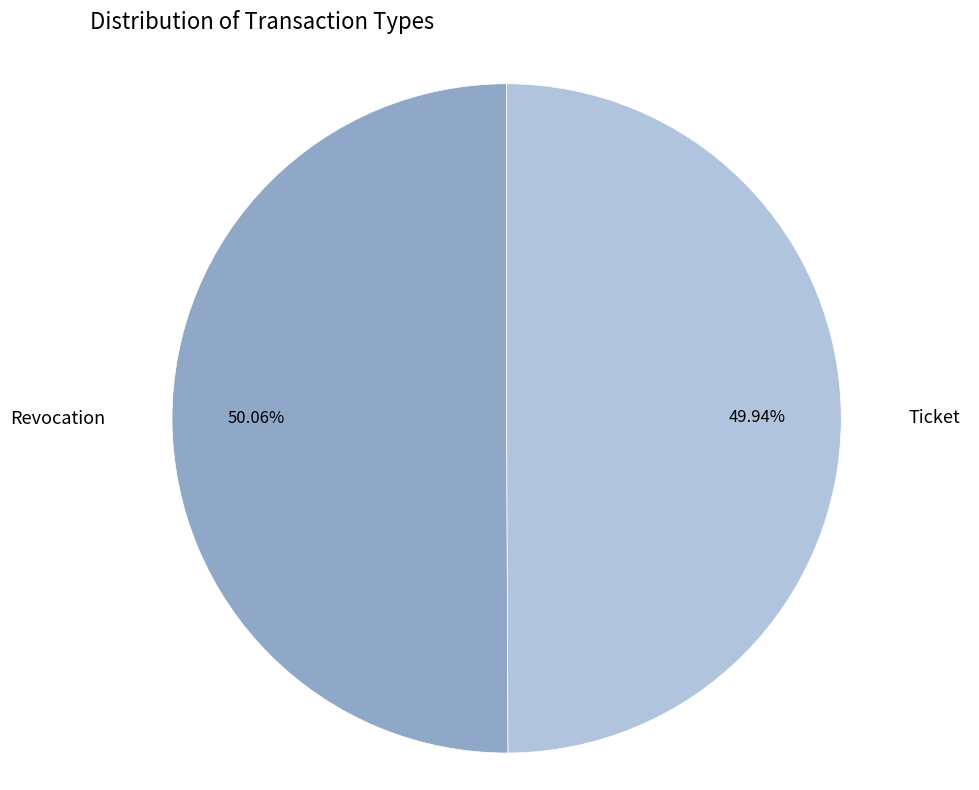

What is the ratio of the value at Revocation to the value at Ticket?

1.0